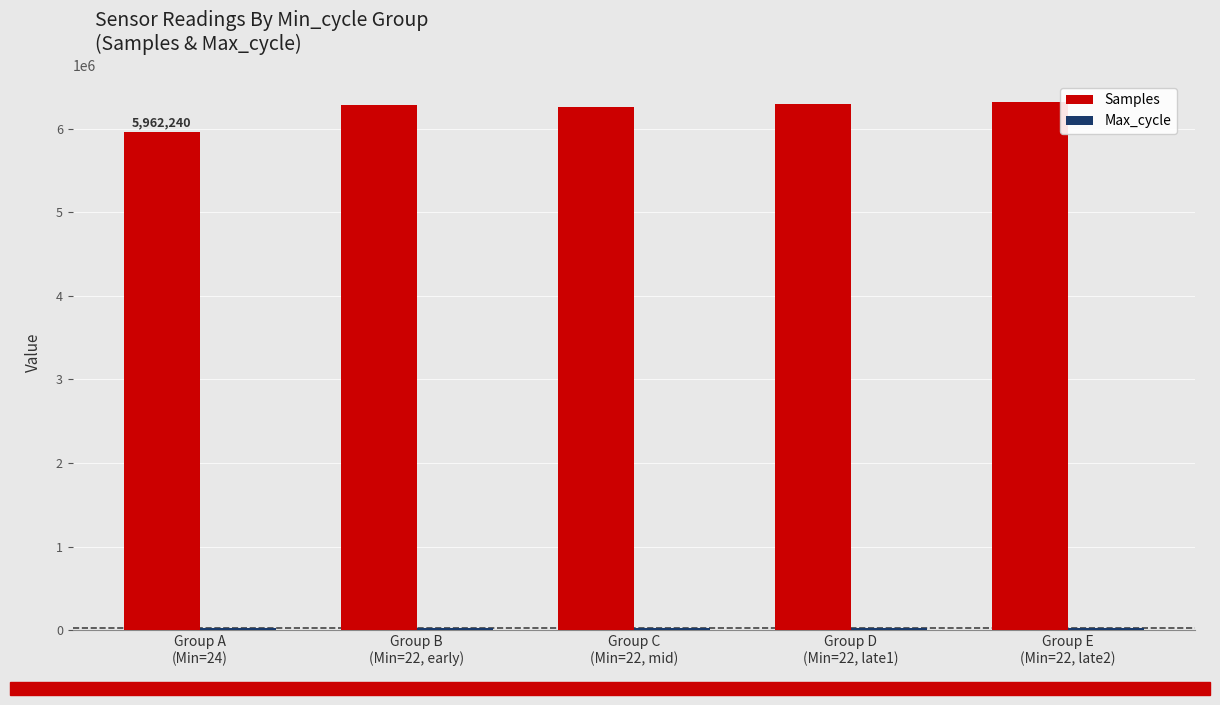

How many groups of bars are there?

5